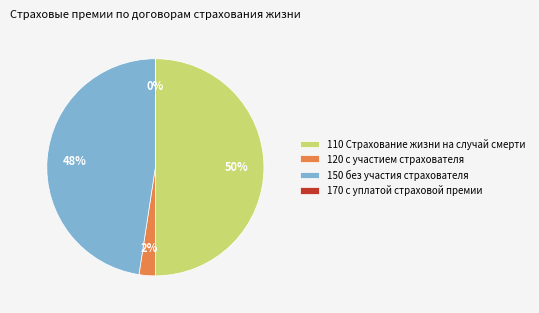

Which category has the biggest portion of the pie?

110 Страхование жизни на случай смерти